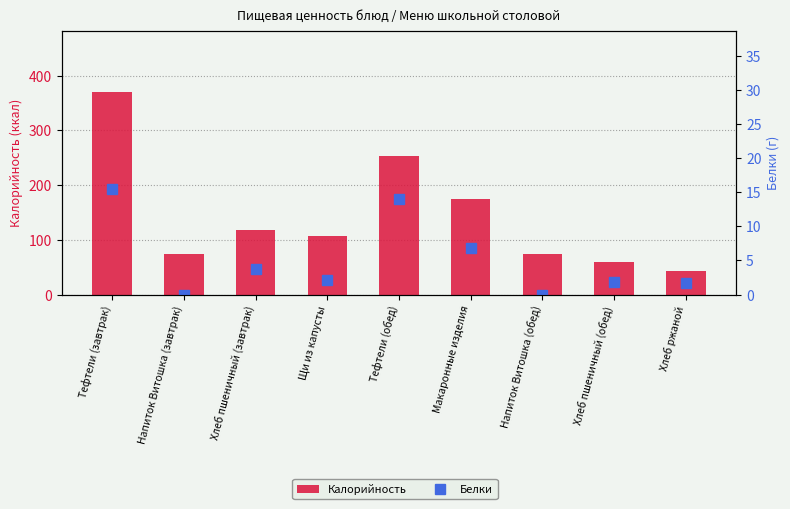

What is the total value across all series at Щи из капусты?

110.0